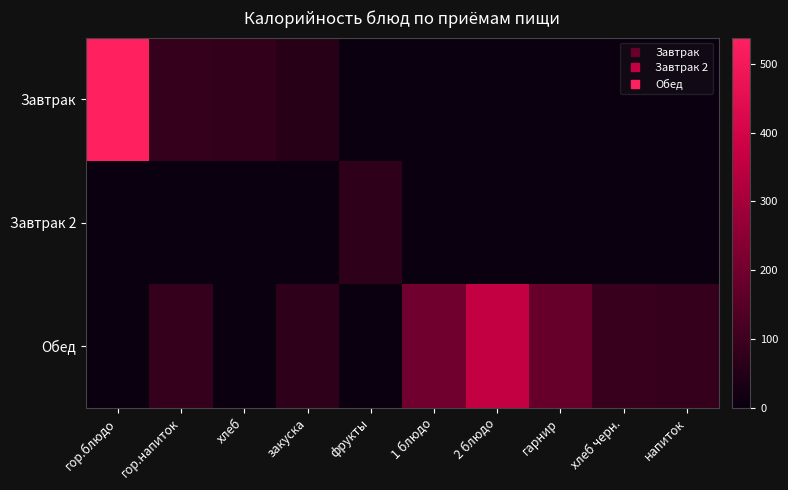

Which series has the largest range (max minus min)?

Завтрак